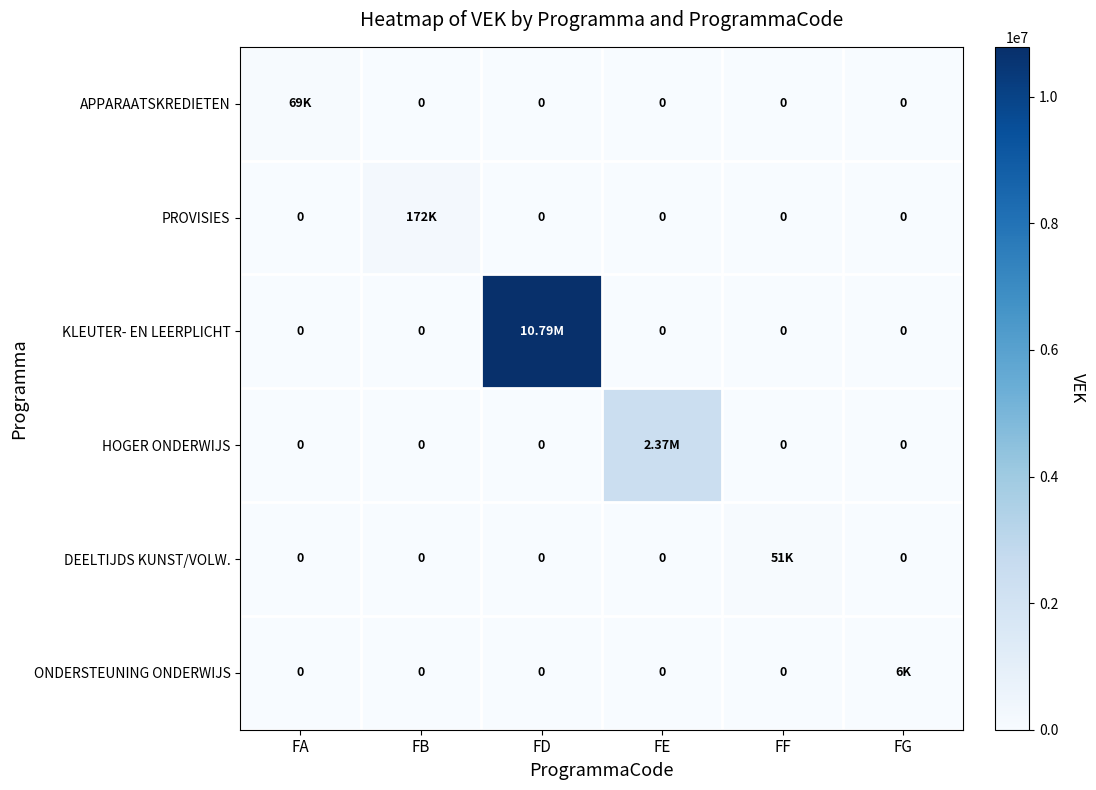

What is the total value across all series at FD?

10790133